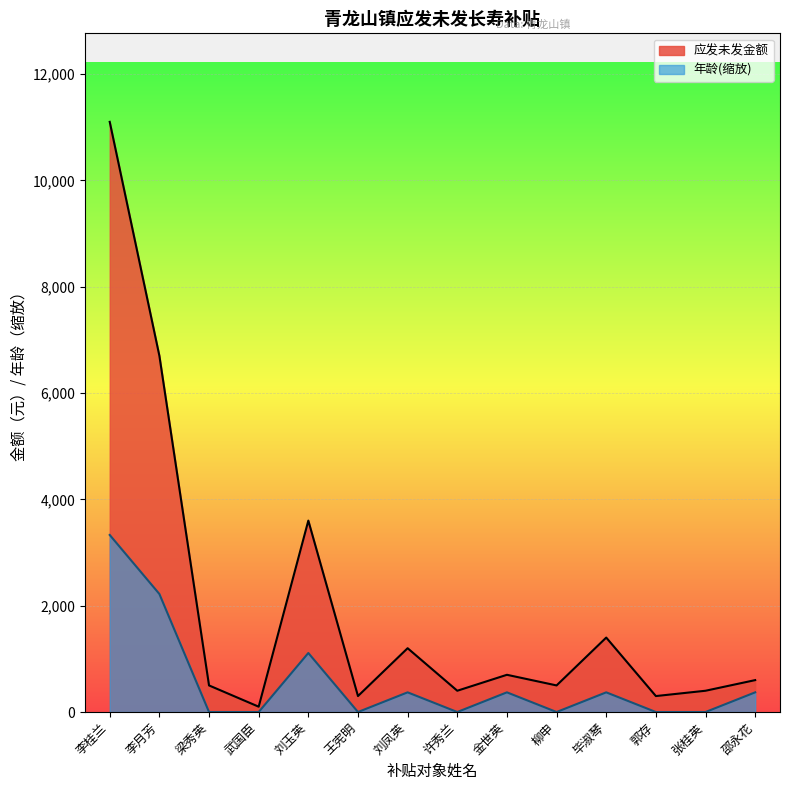

Reading left to right, what are all the values shown in this chart?

应发未发金额: 李桂兰=11100.0	李月芳=6700.0	梁秀英=500.0	武国臣=100.0	刘玉英=3600.0	王宪明=300.0	刘凤英=1200.0	许秀兰=400.0	金世英=700.0	柳申=500.0	毕淑琴=1400.0	郭存=300.0	张桂英=400.0	邵永花=600.0
年龄: 李桂兰=3330.0	李月芳=2220.0	梁秀英=0.0	武国臣=0.0	刘玉英=1110.0	王宪明=0.0	刘凤英=370.0	许秀兰=0.0	金世英=370.0	柳申=0.0	毕淑琴=370.0	郭存=0.0	张桂英=0.0	邵永花=370.0